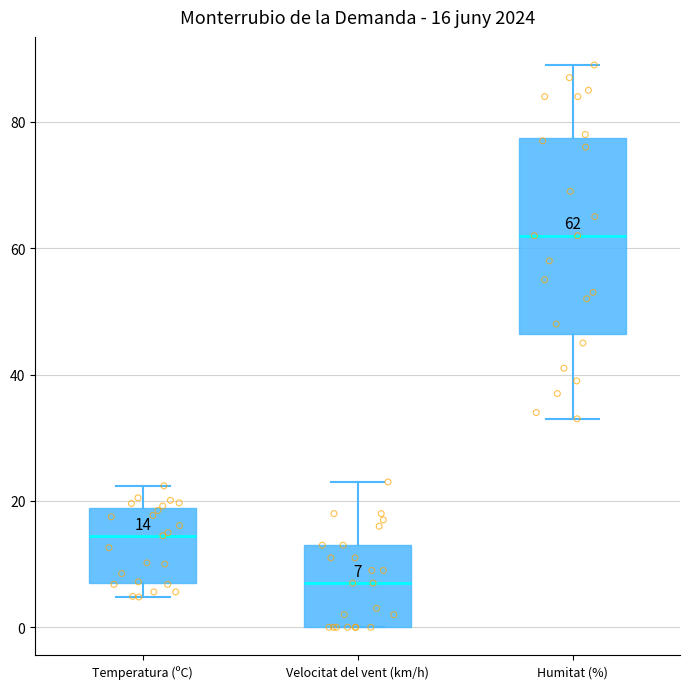

Comparing the boxes themselves (not the whiskers), which one is the tallest?

Humitat (%)